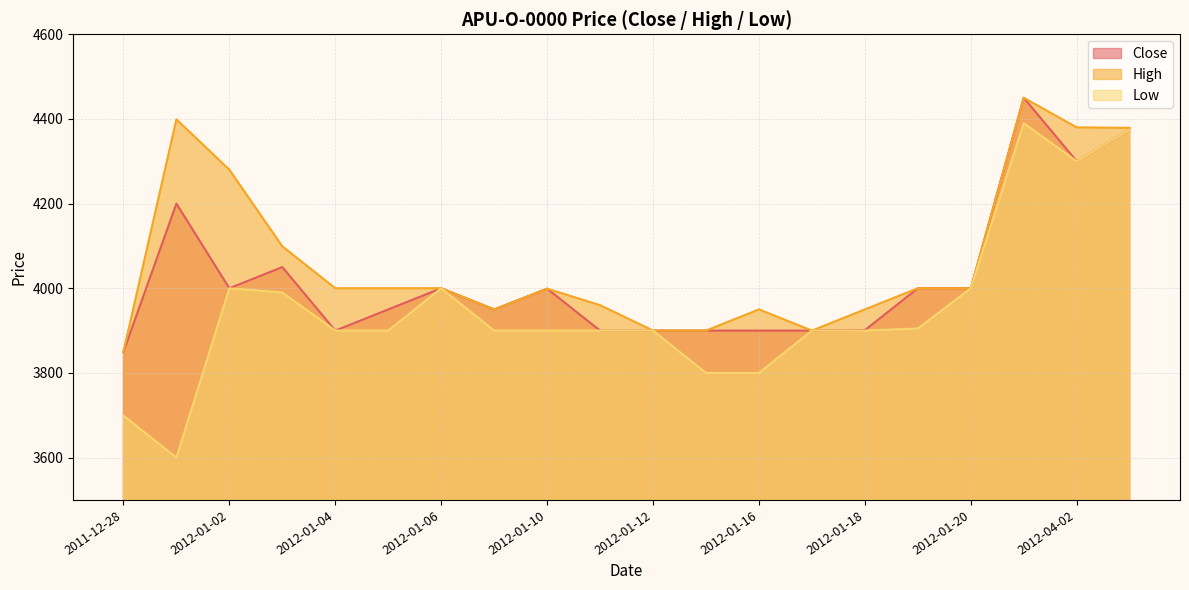

At how many categories does at least one series exceed 3662?

20